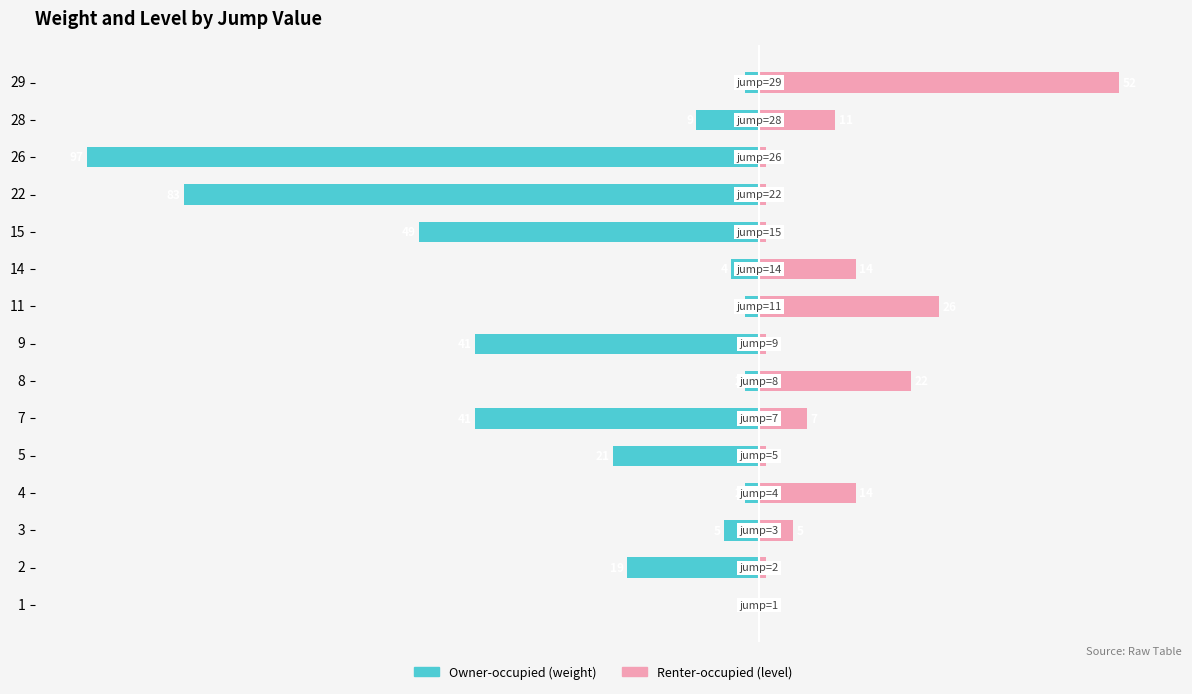

What is the difference between the second highest and second lowest values in the Renter-occupied (level) series?

25